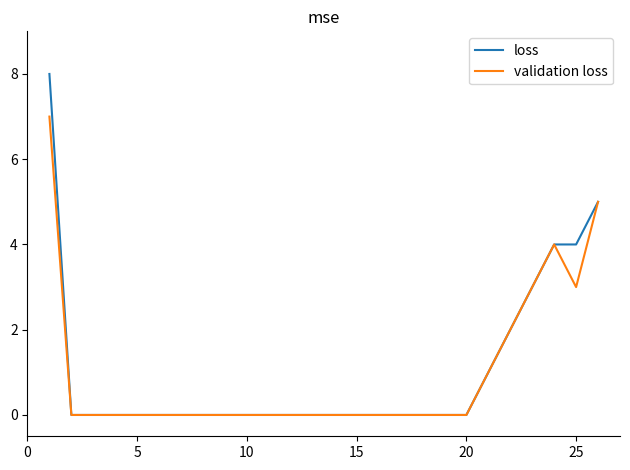

What is the maximum value shown in the chart?

8